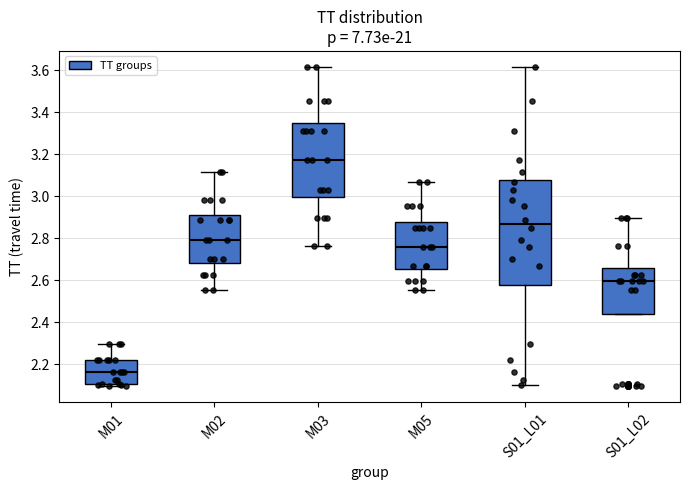

Reading left to right, read every box against the y-axis: the position of its median line, the range the box covers, and the ends of its whiskers. The values are not printed on the chart, so give them approximately, as read against the axis.

M01: median 2.16, box 2.10 to 2.22, whiskers 2.10 (just below the box's lower edge) to 2.30
M02: median 2.78, box 2.68 to 2.90, whiskers 2.56 to 3.12
M03: median 3.18, box 3.00 to 3.34, whiskers 2.76 to 3.62
M05: median 2.76, box 2.66 to 2.88, whiskers 2.56 to 3.06
S01_L01: median 2.86, box 2.58 to 3.08, whiskers 2.10 to 3.62
S01_L02: median 2.60, box 2.44 to 2.66, whiskers 2.44 to 2.90